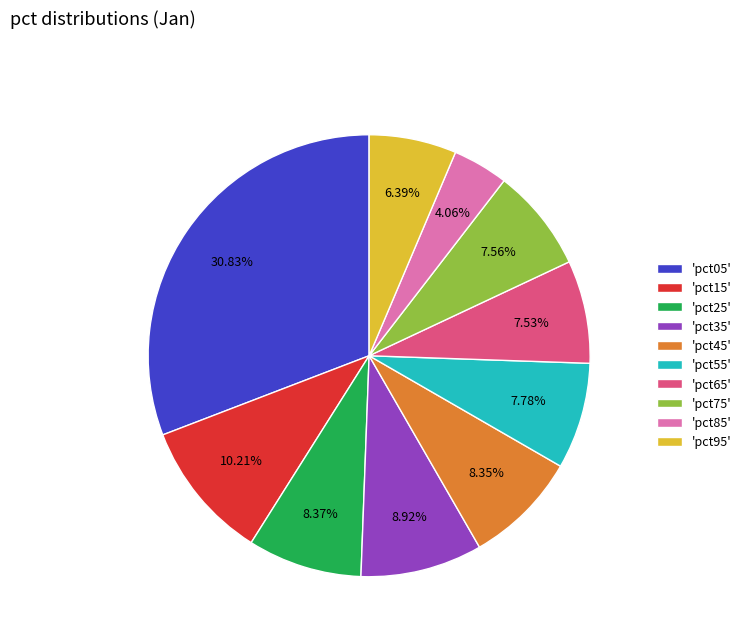

Combined, do 'pct25' and 'pct05' account for over 50%?

No